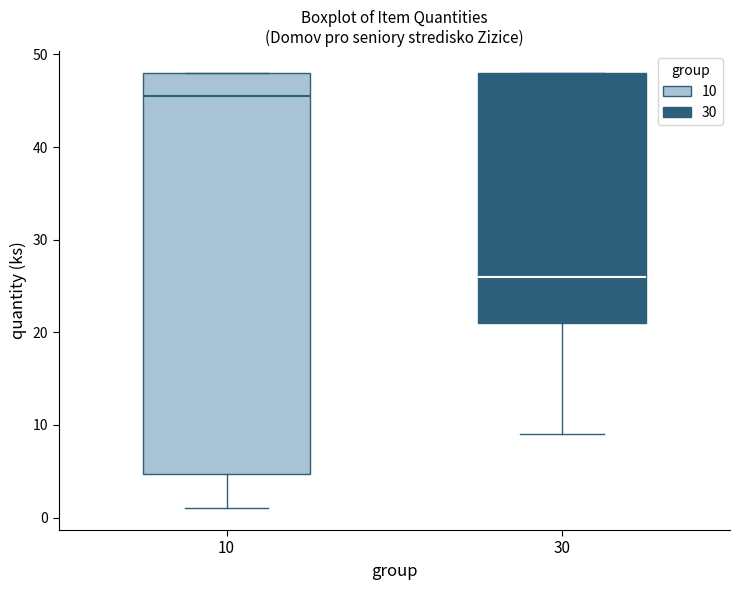

Where does the median line of the box at x = 10 sit on the y-axis? The values are not printed on the chart, so give them approximately, as read against the axis.

46